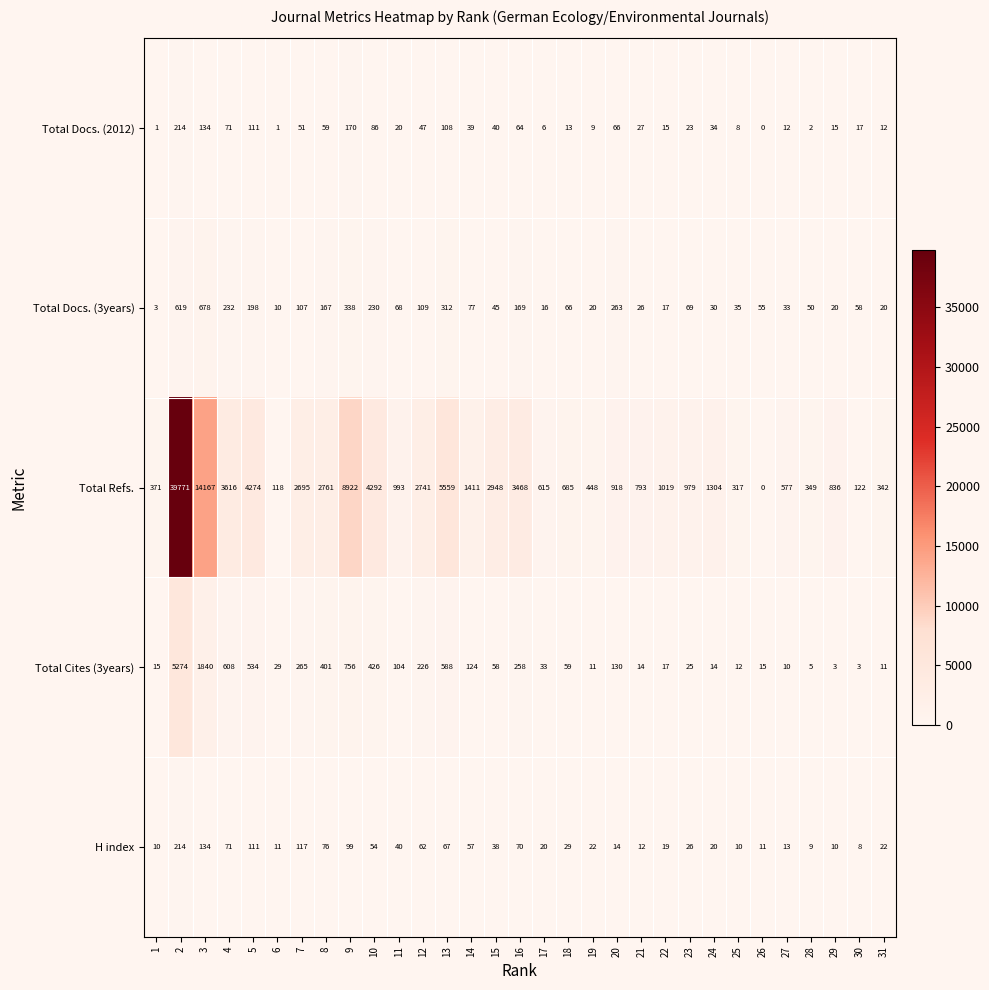

How many positive values does the Total Docs. (2012) series have?

30